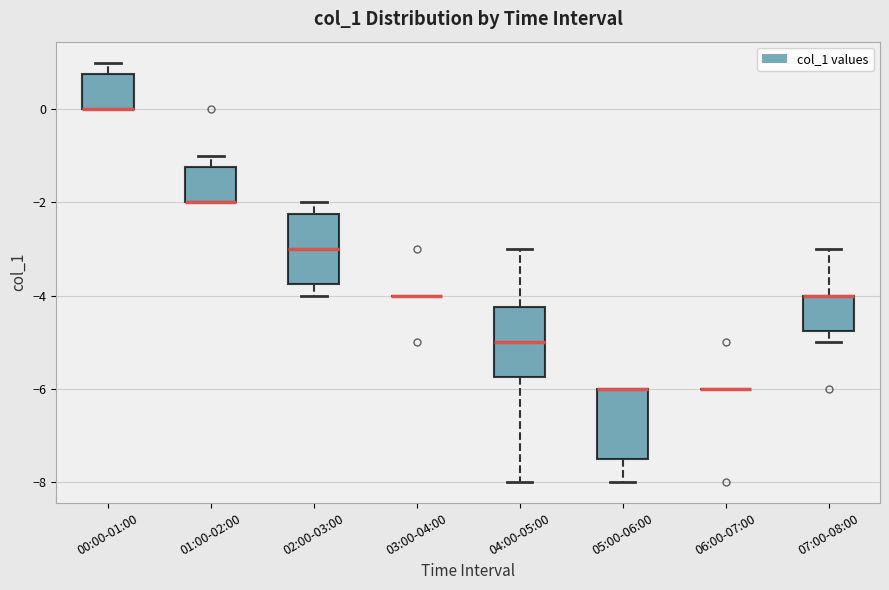

Reading left to right, transcribe this box plot: for each box, give where its median line is, the range the box spans, and where its two whiskers end, as read against the y-axis. The values are not printed on the chart, so give them approximately, as read against the axis.

00:00-01:00: median 0.0 (drawn on the box's lower edge), box 0.0 to 0.8, whiskers 0.0 to 1.0
01:00-02:00: median -2.0 (drawn on the box's lower edge), box -2.0 to -1.2, whiskers -2.0 to -1.0
02:00-03:00: median -3.0, box -3.8 to -2.2, whiskers -4.0 to -2.0
03:00-04:00: box collapsed to a line at -4.0, whiskers -4.0 to -4.0
04:00-05:00: median -5.0, box -5.8 to -4.2, whiskers -8.0 to -3.0
05:00-06:00: median -6.0 (drawn on the box's upper edge), box -7.4 to -6.0, whiskers -8.0 to -6.0
06:00-07:00: box collapsed to a line at -6.0, whiskers -6.0 to -6.0
07:00-08:00: median -4.0 (drawn on the box's upper edge), box -4.8 to -4.0, whiskers -5.0 to -3.0